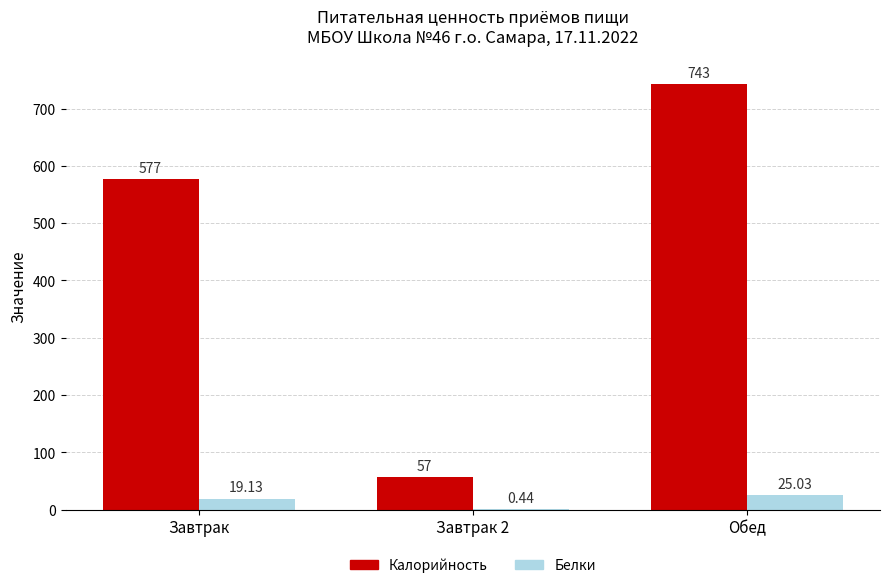

What is the sum of the Калорийность values at Завтрак and Обед?

1320.0